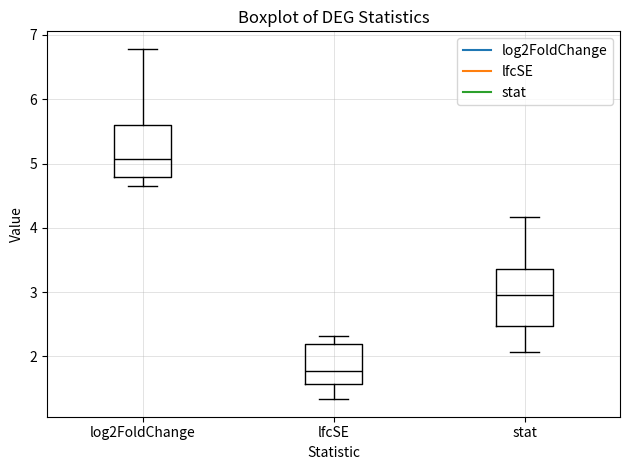

Reading left to right, read every box against the y-axis: the position of its median line, the range the box covers, and the ends of its whiskers. The values are not printed on the chart, so give them approximately, as read against the axis.

log2FoldChange: median 5.1, box 4.8 to 5.6, whiskers 4.6 to 6.8
lfcSE: median 1.8, box 1.6 to 2.2, whiskers 1.3 to 2.3
stat: median 3.0, box 2.5 to 3.4, whiskers 2.1 to 4.2